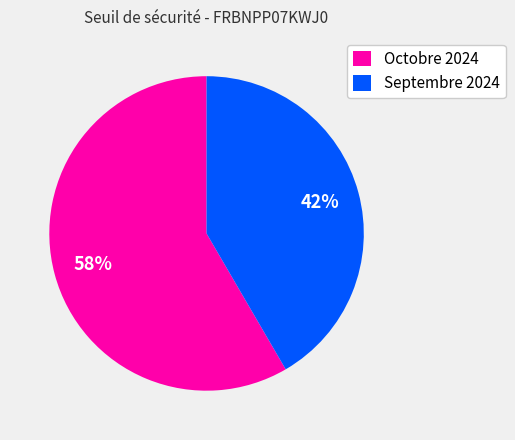

Is there any slice that represents more than half of the pie?

Yes